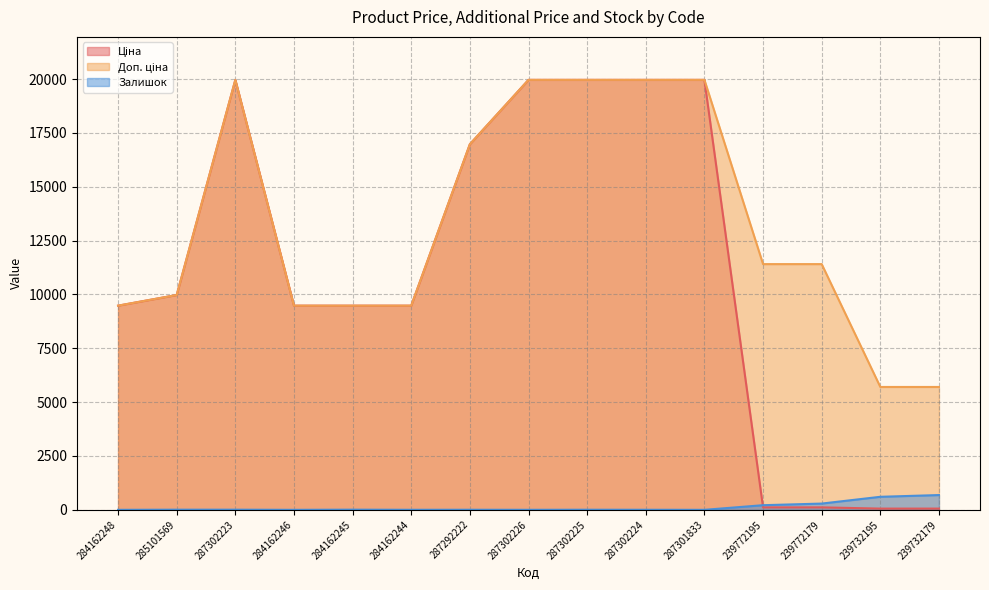

Reading left to right, list all the values displayed in this chart.

Ціна: 9480.1	9975.0	19964.2	9480.1	9480.1	9480.1	16976.3	19964.2	19964.2	19964.2	19964.2	114.1	114.1	57.0	57.0
Доп. ціна: 9480.1	9975.0	19964.2	9480.1	9480.1	9480.1	16976.3	19964.2	19964.2	19964.2	19964.2	11410.0	11410.0	5705.0	5705.0
Залишок: 0.0	7.0	7.0	0.0	8.0	2.0	4.0	1.0	5.0	3.0	0.0	215.0	290.0	605.0	686.0